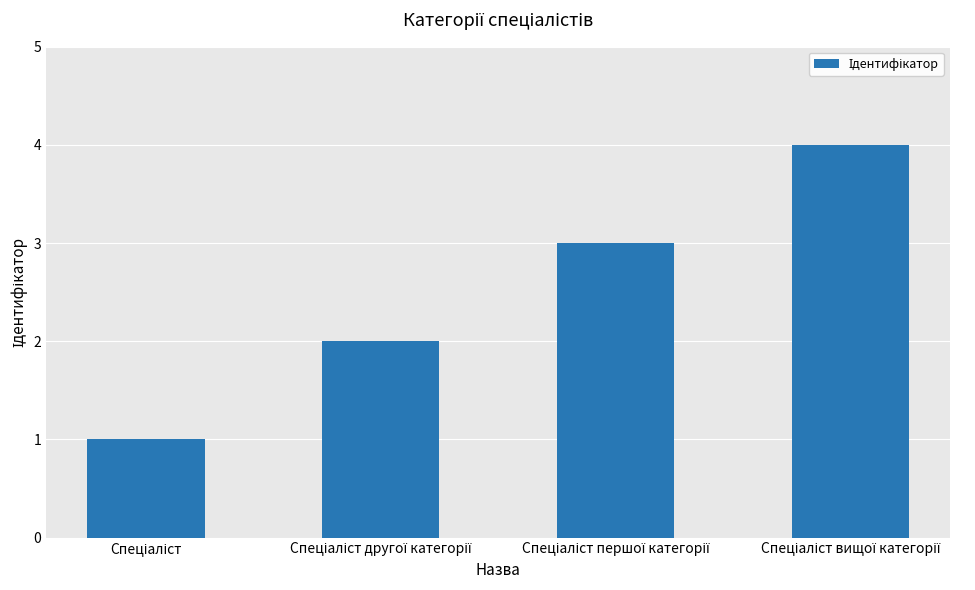

What is the difference between the maximum and minimum values?

3